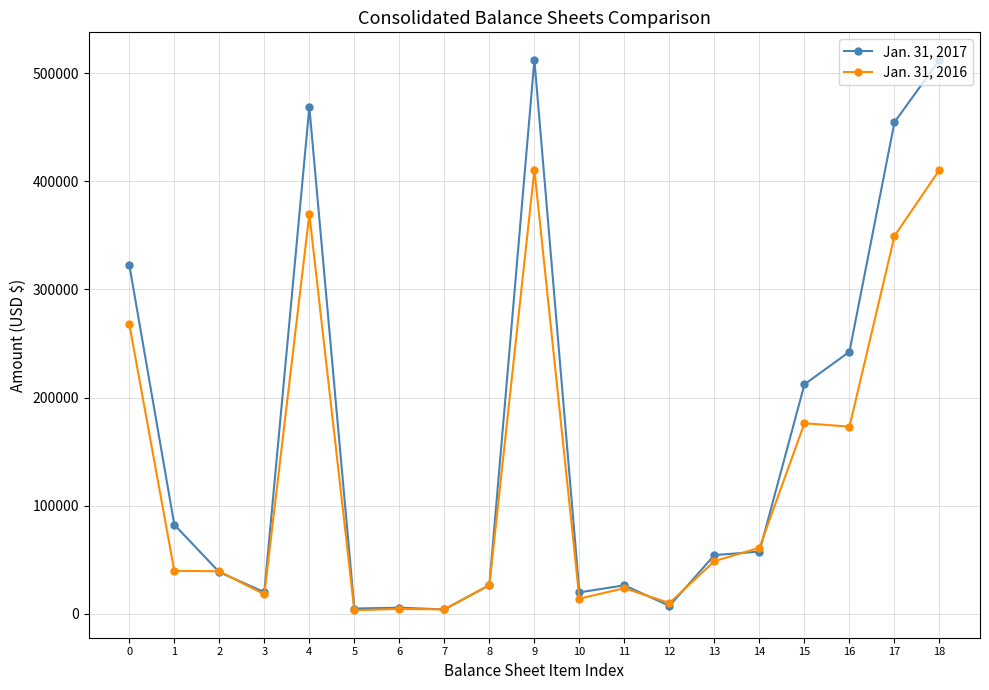

True or false: Jan. 31, 2016 has more than 1 points higher than both neighbors.

True